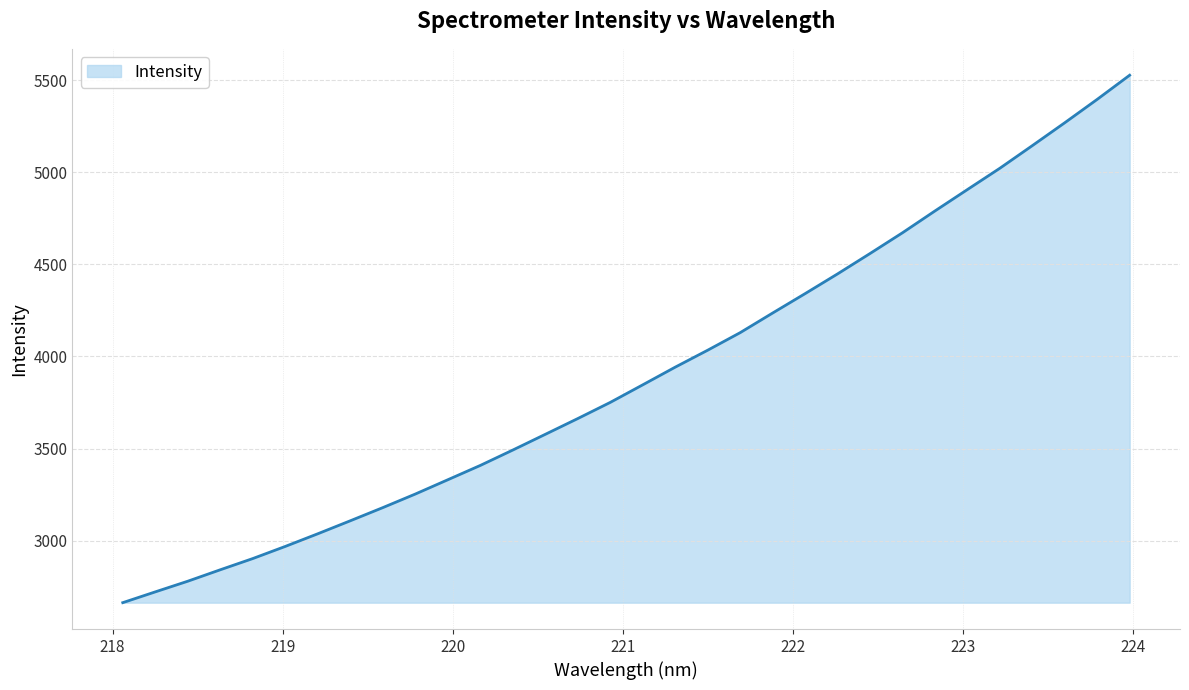

What is the smallest value displayed?

2663.4